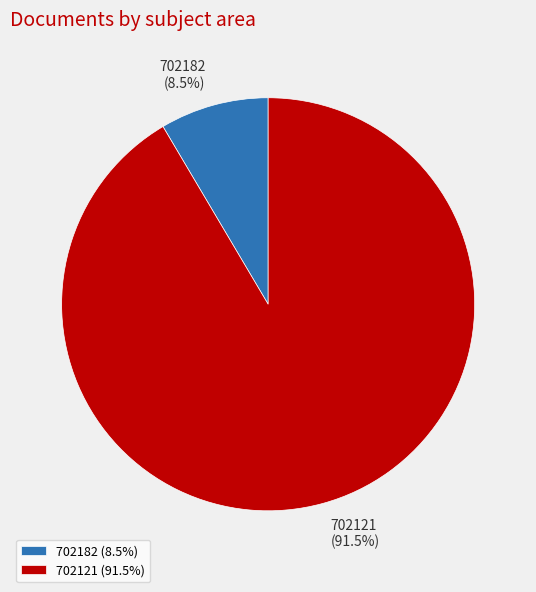

What percentage is NOT represented by 702182?

91.5%